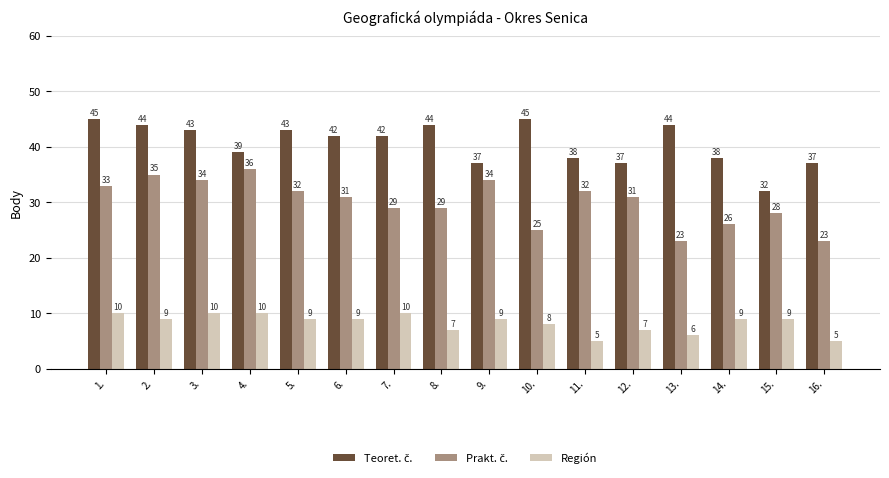

The value of Región at 10. is 8. True or false?

True